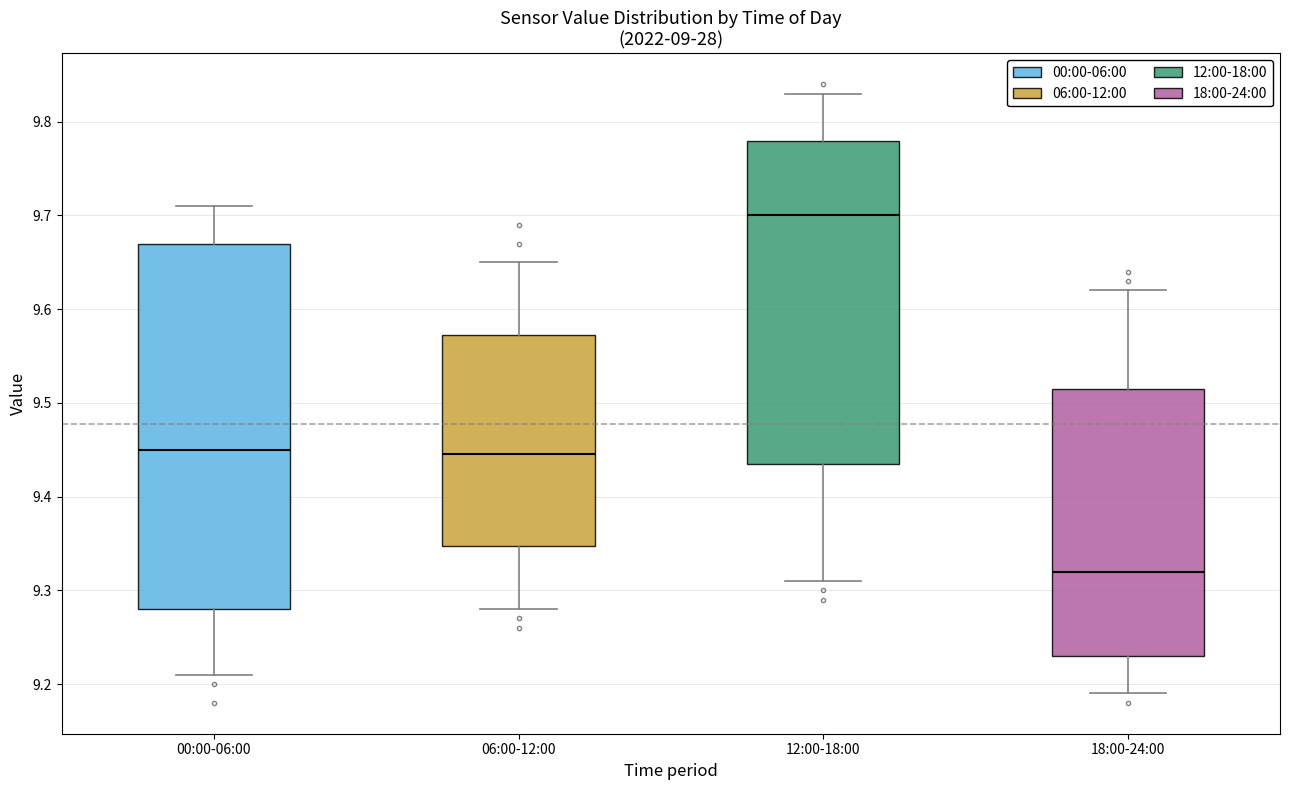

Reading left to right, read every box against the y-axis: the position of its median line, the range the box covers, and the ends of its whiskers. The values are not printed on the chart, so give them approximately, as read against the axis.

00:00-06:00: median 9.45, box 9.28 to 9.67, whiskers 9.21 to 9.71
06:00-12:00: median 9.45, box 9.35 to 9.57, whiskers 9.28 to 9.65
12:00-18:00: median 9.70, box 9.44 to 9.78, whiskers 9.31 to 9.83
18:00-24:00: median 9.32, box 9.23 to 9.52, whiskers 9.19 to 9.62